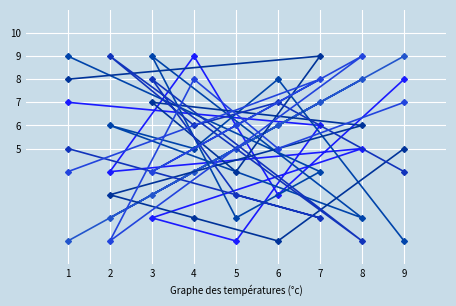

How many lines are shown in the chart?

6